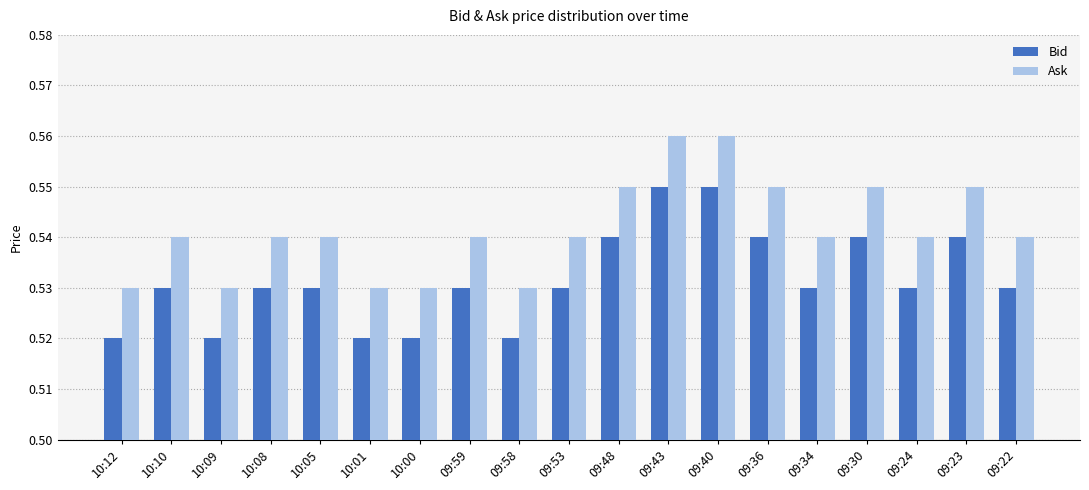

What is the total value across all series at 10:12?

1.1